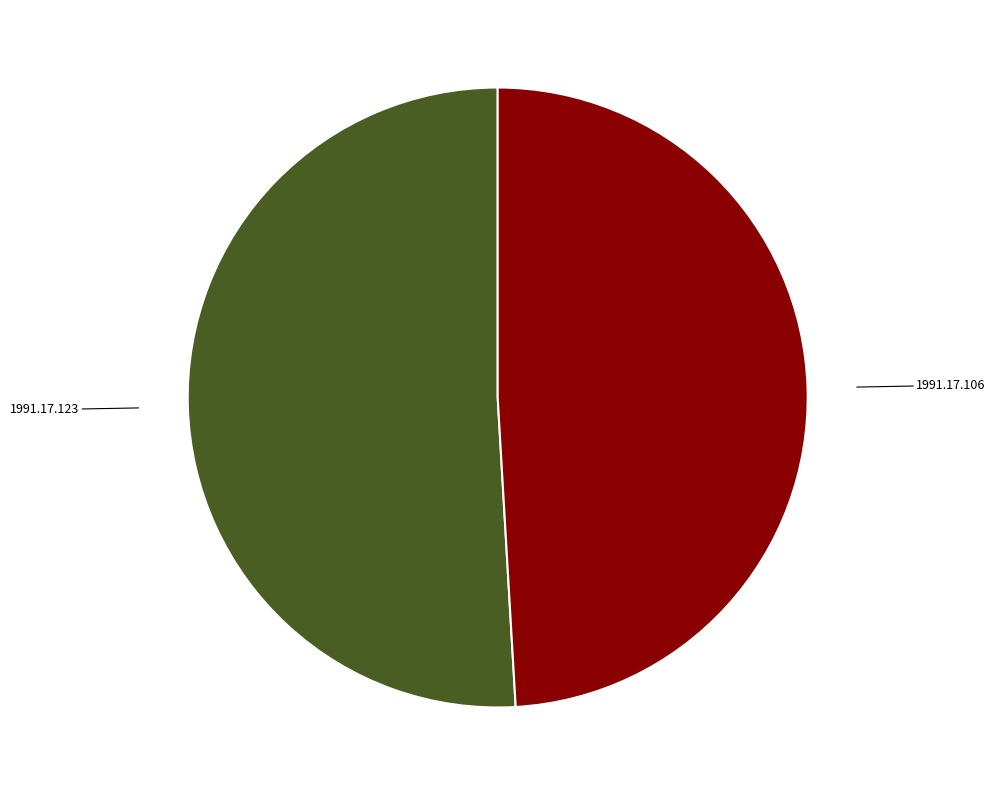

Count the number of slices in the pie.

2